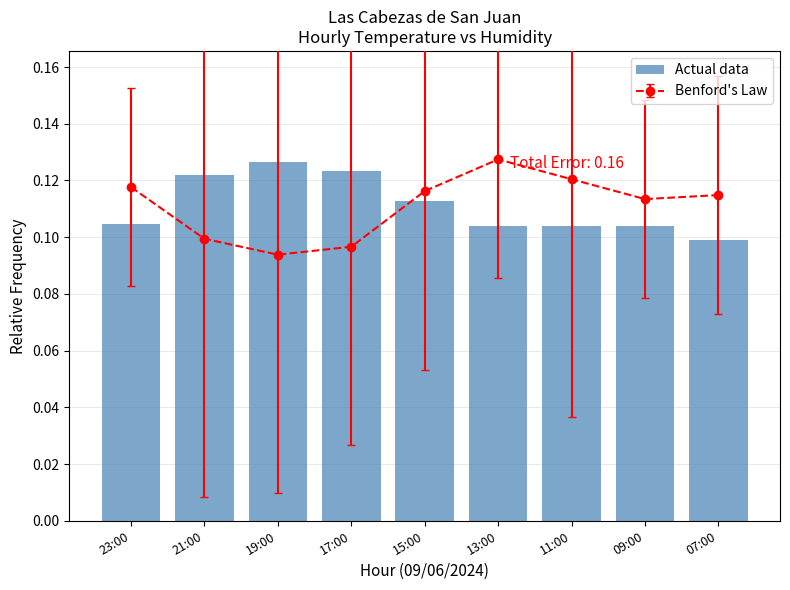

What is the label of the 8th bar from the left?

09:00